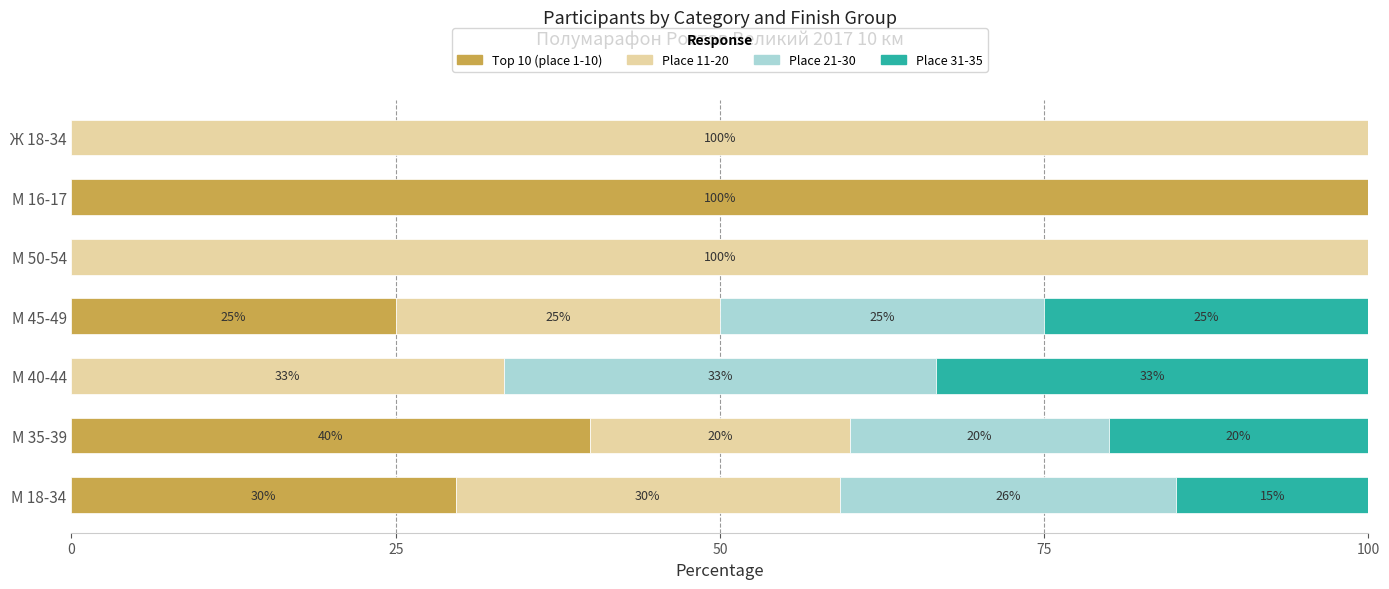

What is the maximum value for Top 10 (place 1-10)?

100.0